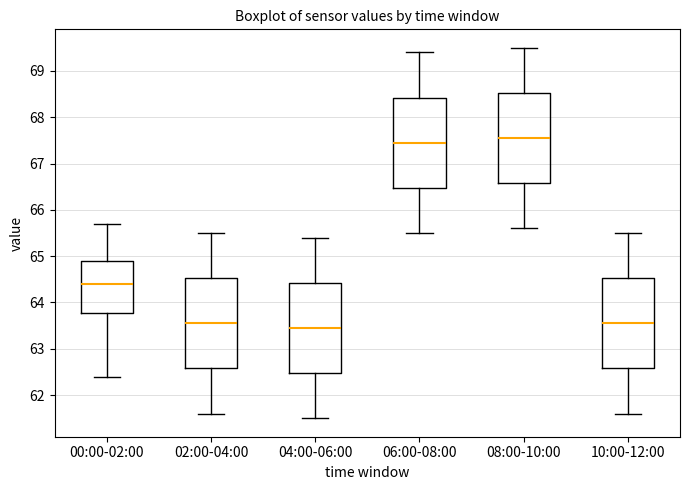

Reading left to right, read every box against the y-axis: the position of its median line, the range the box covers, and the ends of its whiskers. The values are not printed on the chart, so give them approximately, as read against the axis.

00:00-02:00: median 64.4, box 63.8 to 64.9, whiskers 62.4 to 65.7
02:00-04:00: median 63.6, box 62.6 to 64.5, whiskers 61.6 to 65.5
04:00-06:00: median 63.5, box 62.5 to 64.4, whiskers 61.5 to 65.4
06:00-08:00: median 67.5, box 66.5 to 68.4, whiskers 65.5 to 69.4
08:00-10:00: median 67.6, box 66.6 to 68.5, whiskers 65.6 to 69.5
10:00-12:00: median 63.6, box 62.6 to 64.5, whiskers 61.6 to 65.5